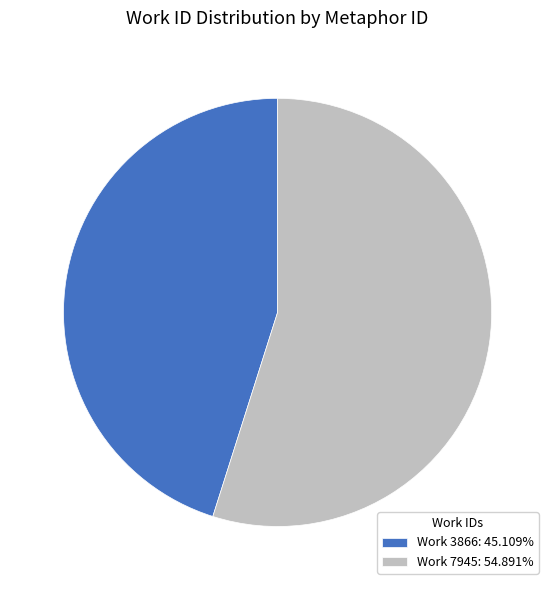

Is Work 3866: 45.109% the majority of the pie?

No